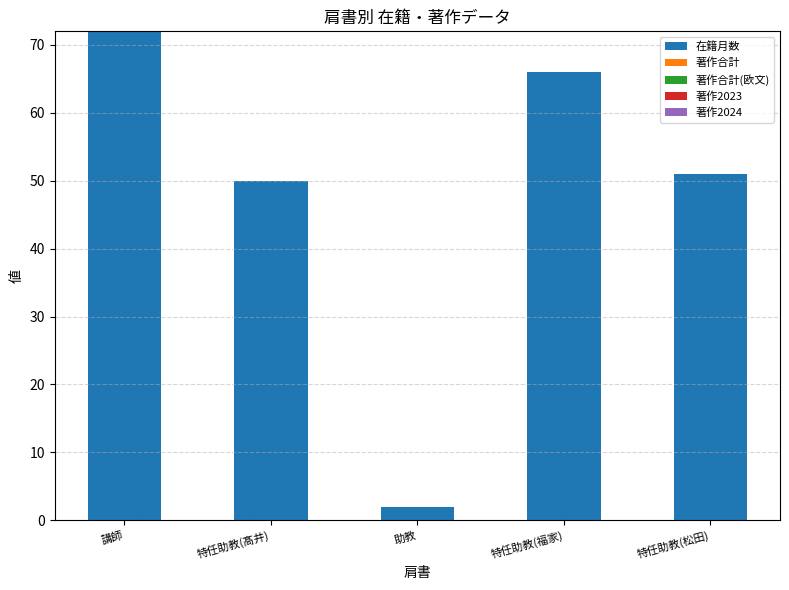

What is the greatest value displayed?

72